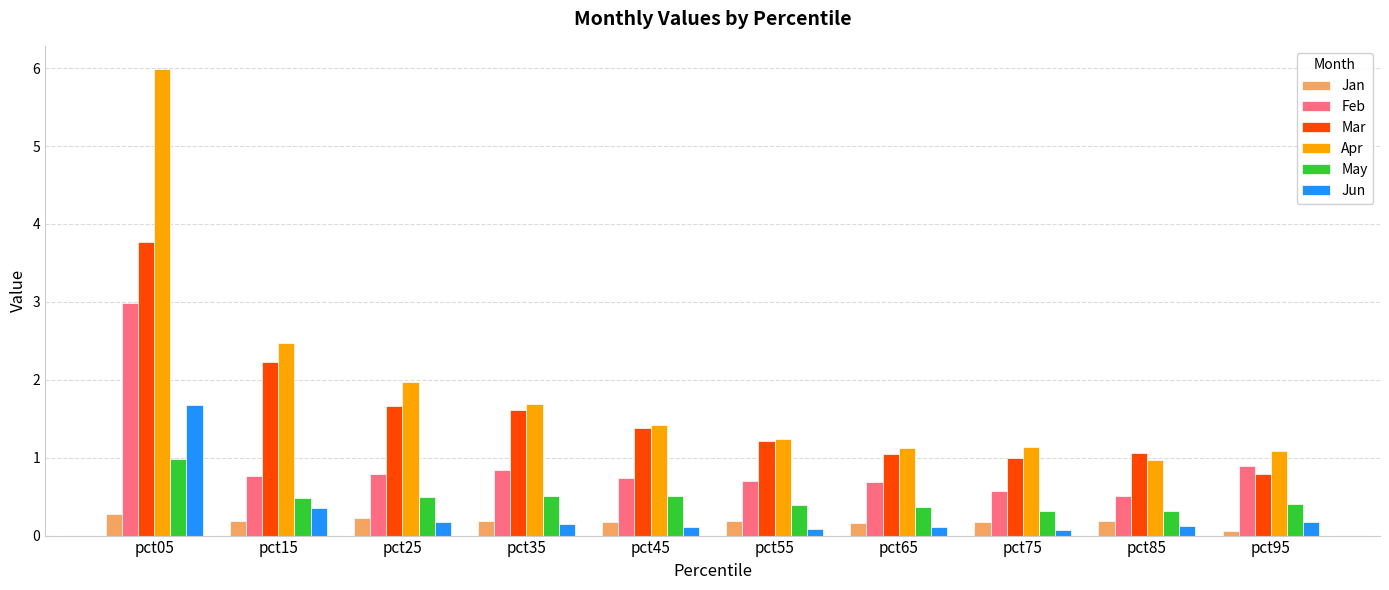

How many bars are there in each group?

6